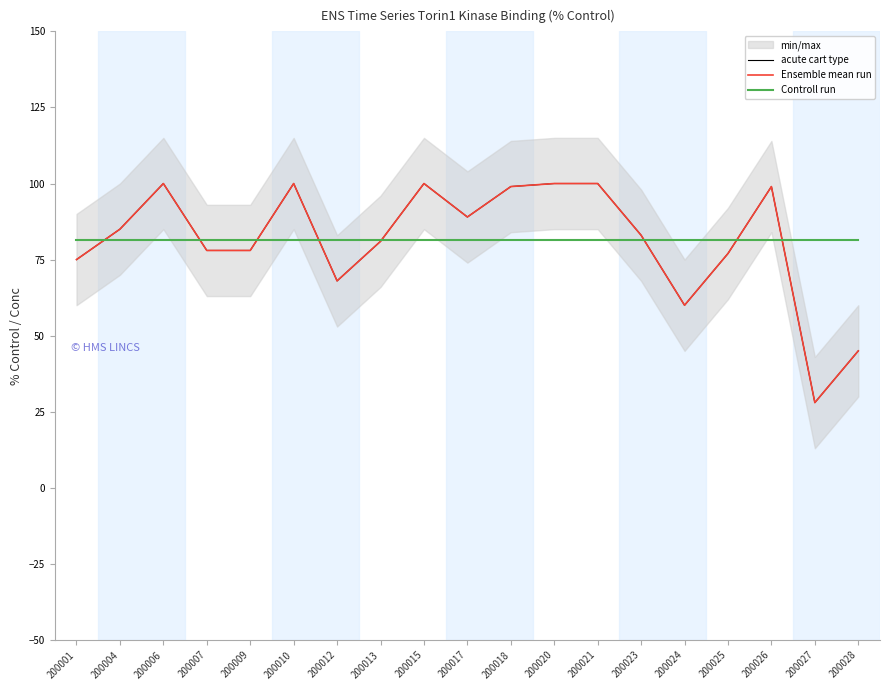

What is the value of the Controll run point at the 12th from the left?

81.3